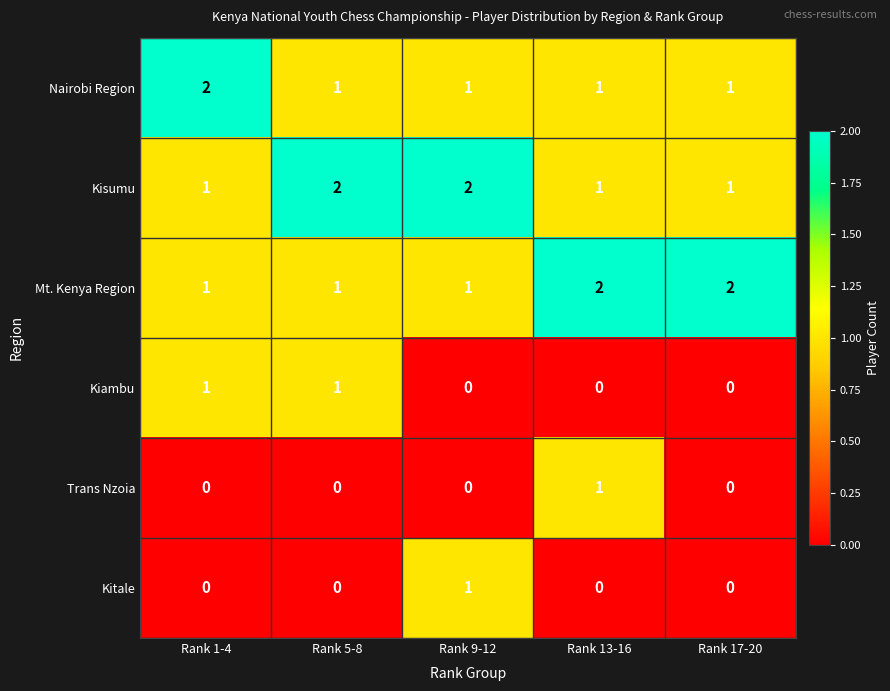

Count the Mt. Kenya Region values in the range 1 to 2.

5